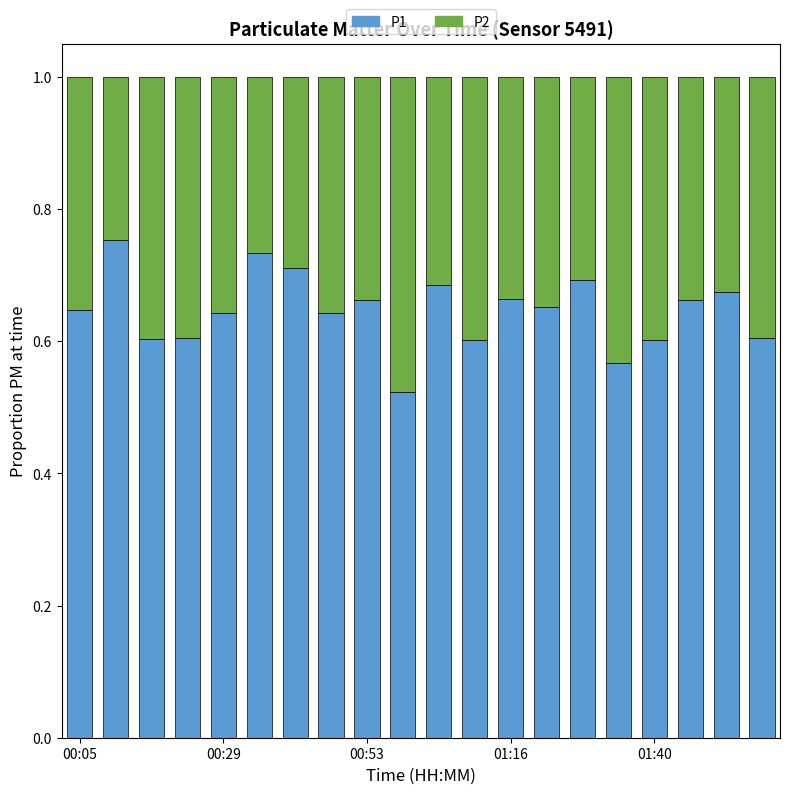

Count the P1 values in the range 0 to 1.

20